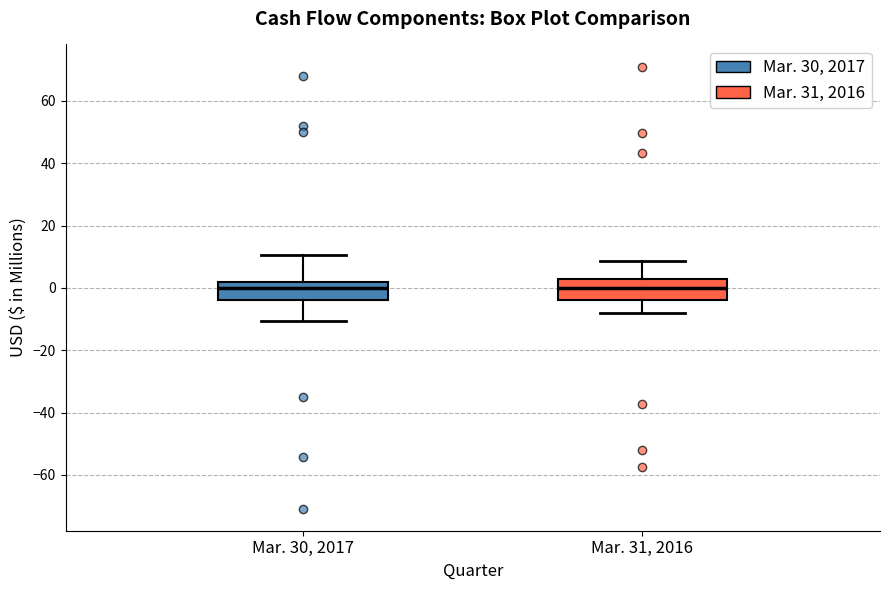

Reading left to right, transcribe this box plot: for each box, give where its median line is, the range the box spans, and where its two whiskers end, as read against the y-axis. The values are not printed on the chart, so give them approximately, as read against the axis.

Mar. 30, 2017: median 0, box -4 to 2, whiskers -10 to 10
Mar. 31, 2016: median 0, box -4 to 2, whiskers -8 to 8